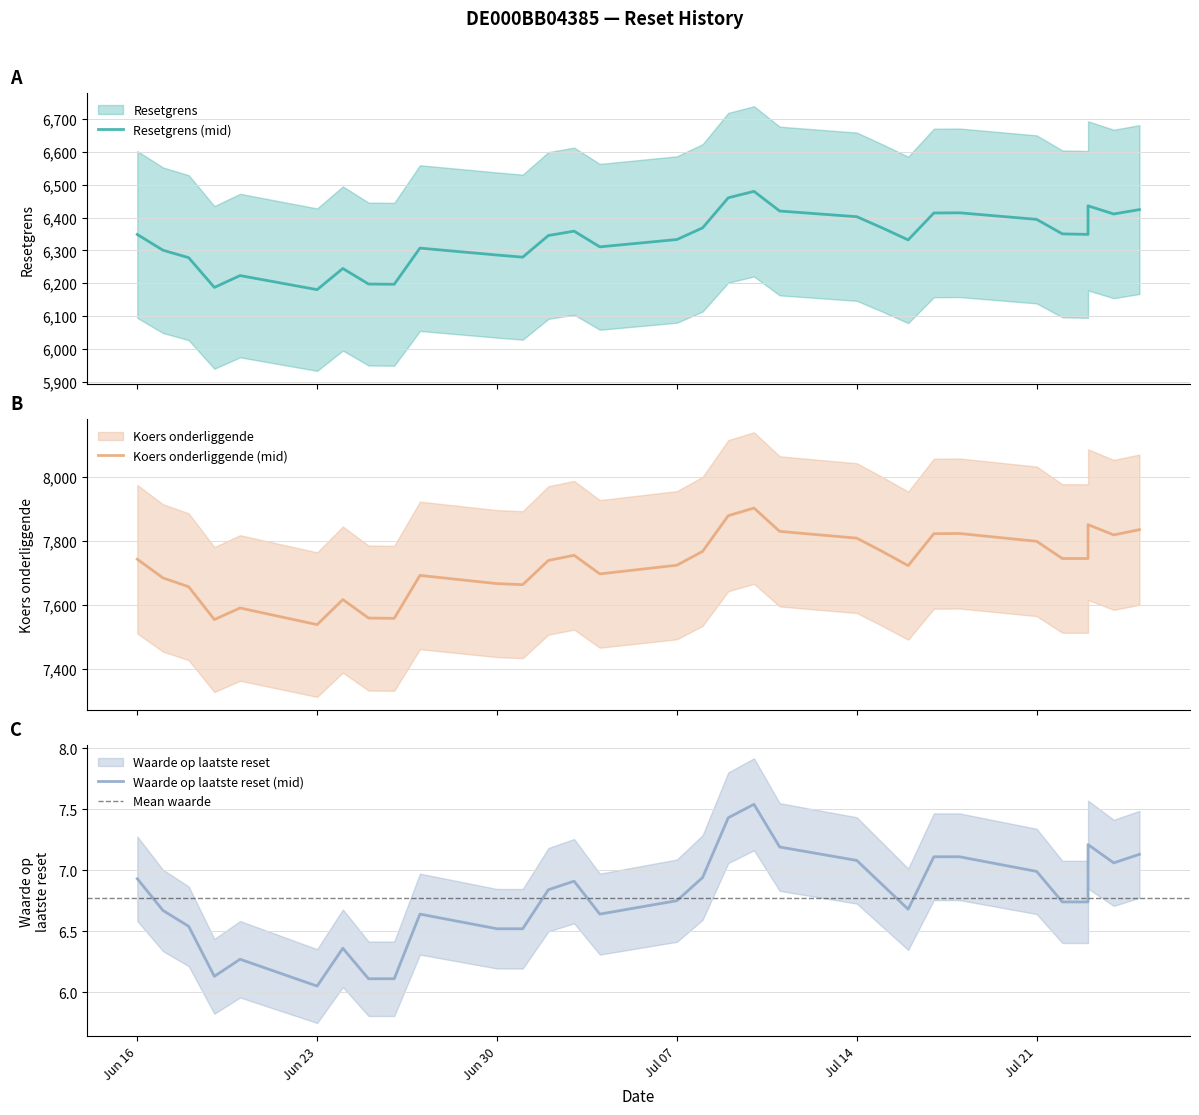

True or false: Koers onderliggende and Waarde op laatste reset intersect in this chart.

False